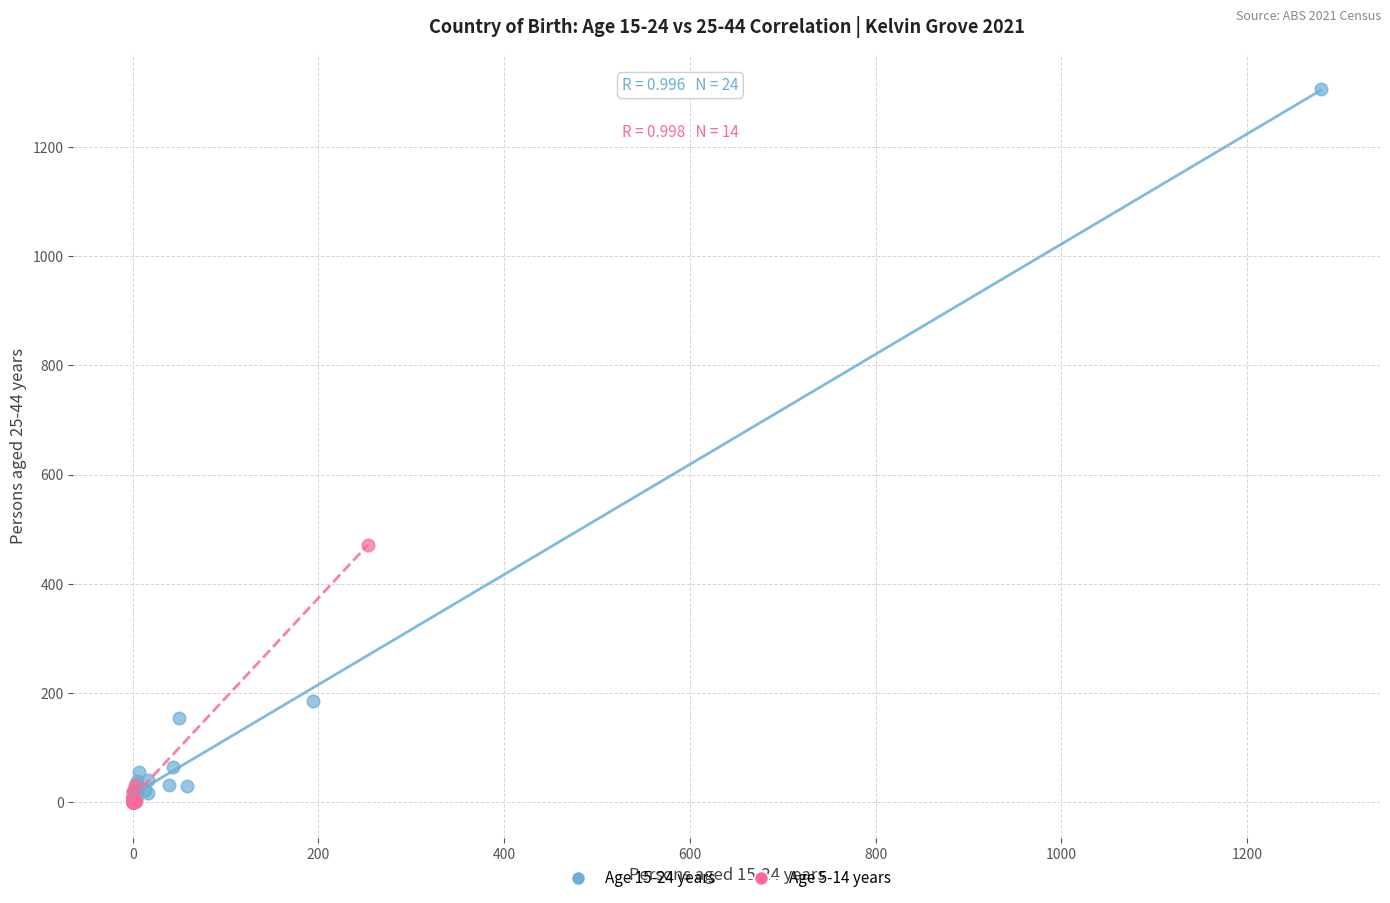

Which series reaches the maximum Y coordinate?

Age 15-24 years